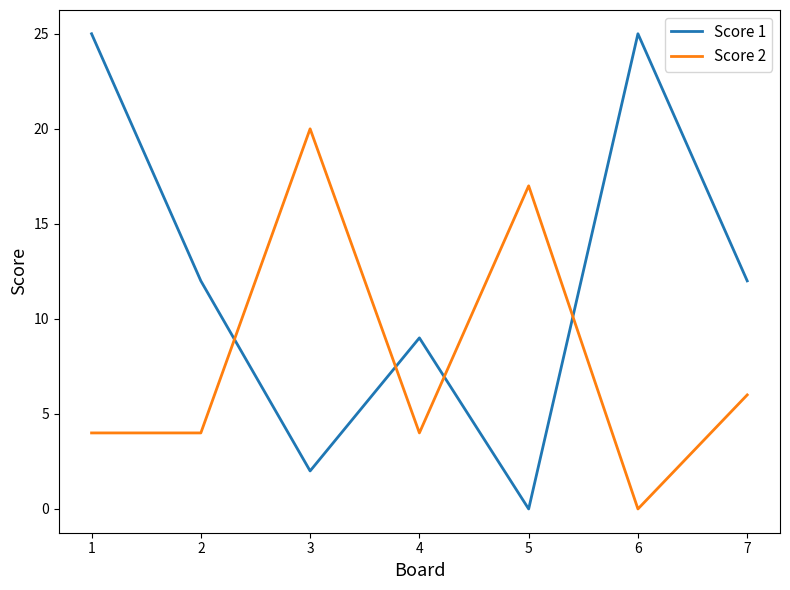

What are all the series names shown in the legend?

Score 1, Score 2